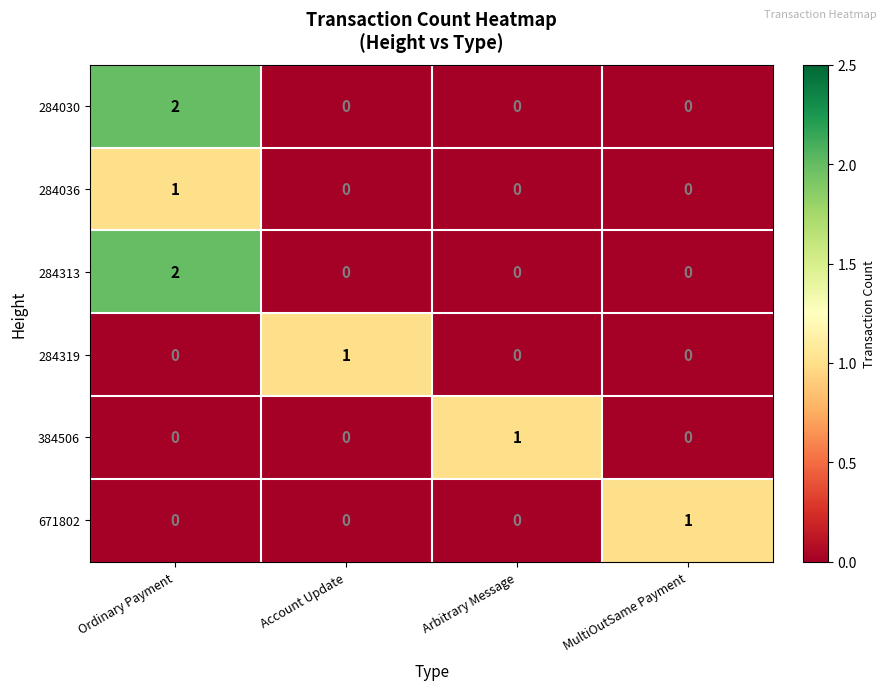

At which category is the sum across all series the highest?

Ordinary Payment